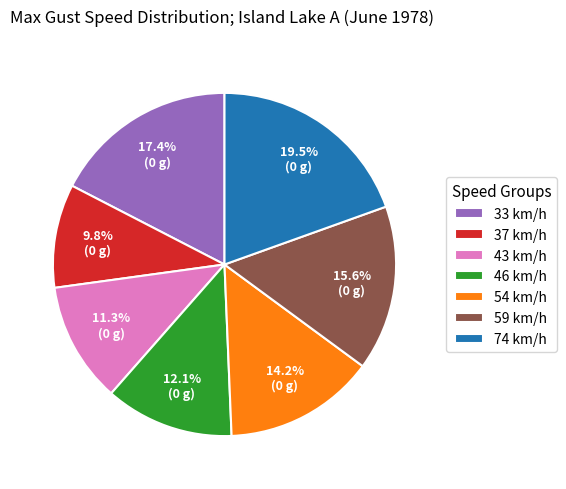

Combined, what portion of the pie is 74 km/h and 37 km/h?

29.3%